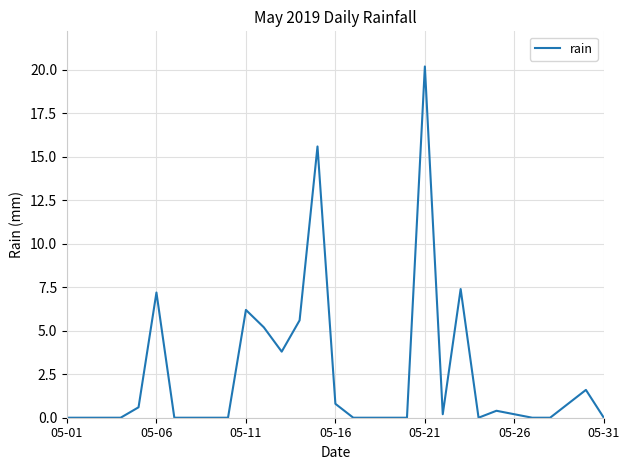

Which label corresponds to the largest value in the chart?

05-21